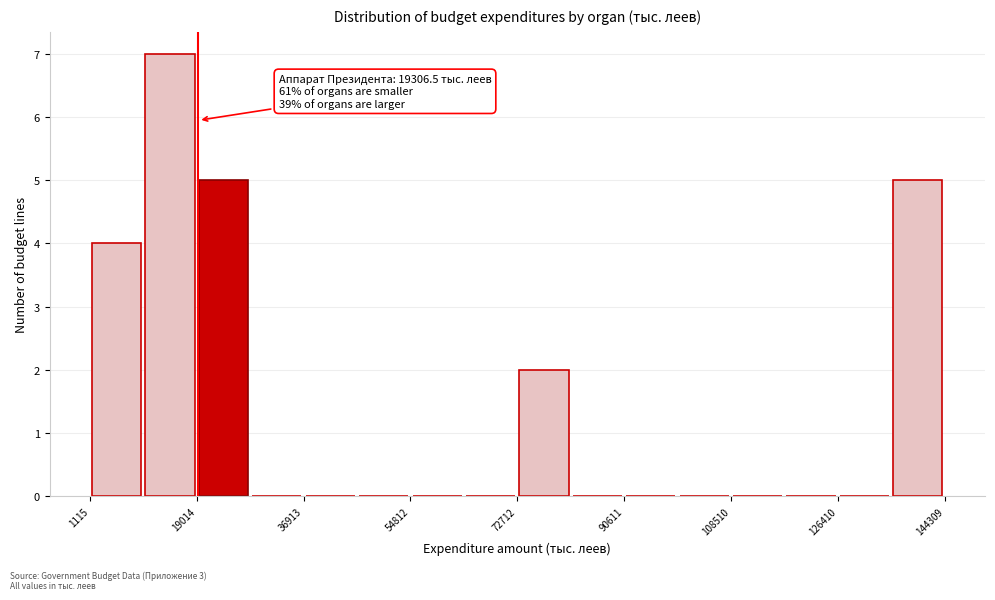

Over which range of the x-axis is the bar tallest?

10000 to 20000